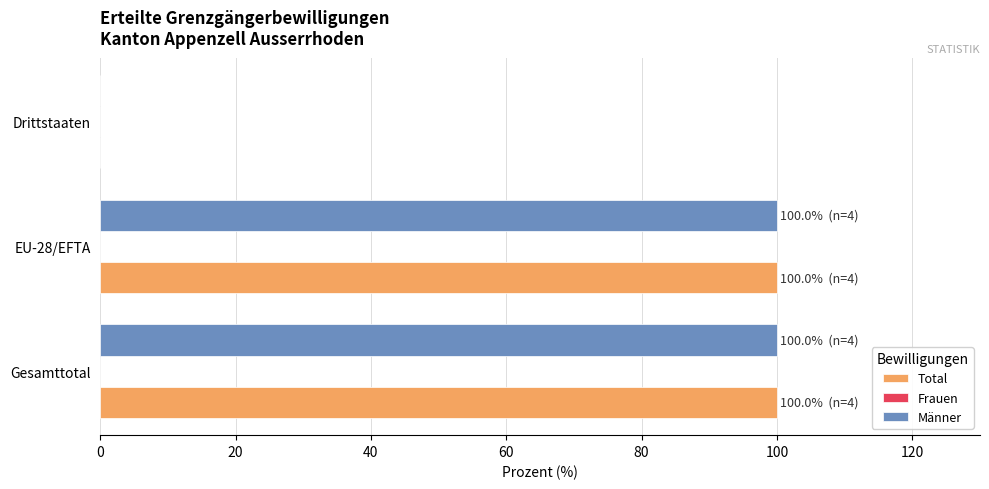

What is the sum of the Total values at EU-28/EFTA and Drittstaaten?

100